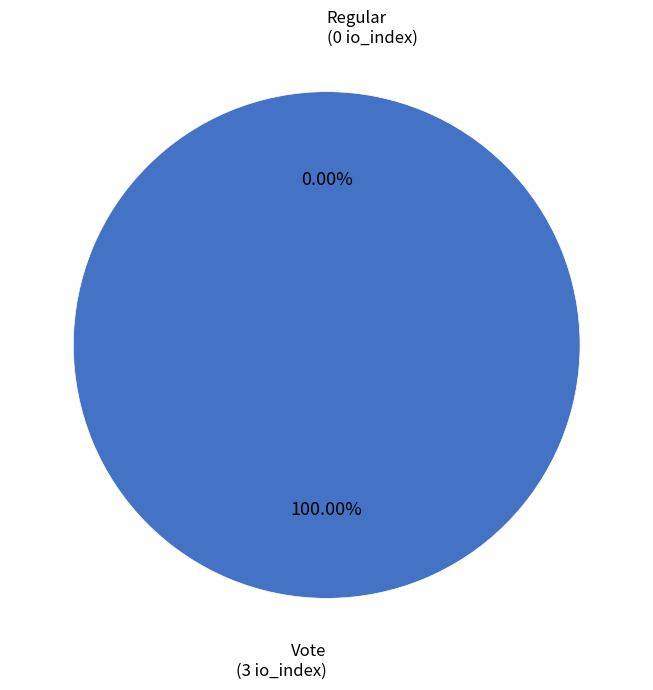

What percentage is the Vote slice, to the nearest percent?

100%